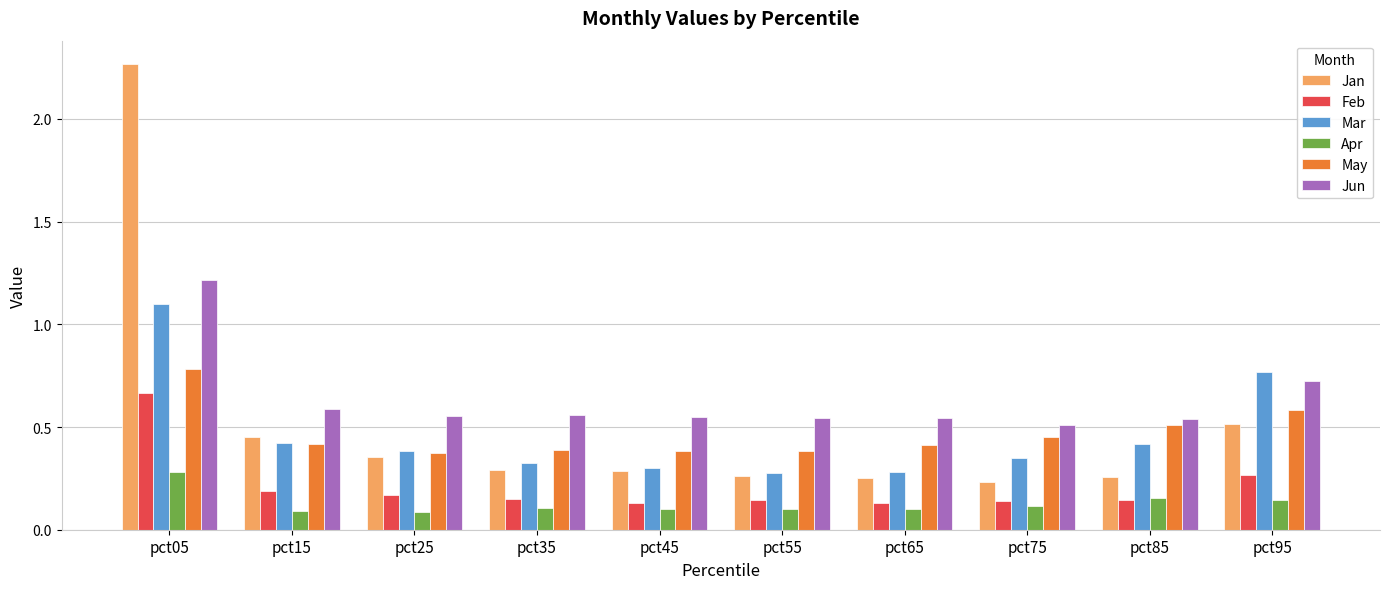

Count the Apr values in the range 0 to 1.

10